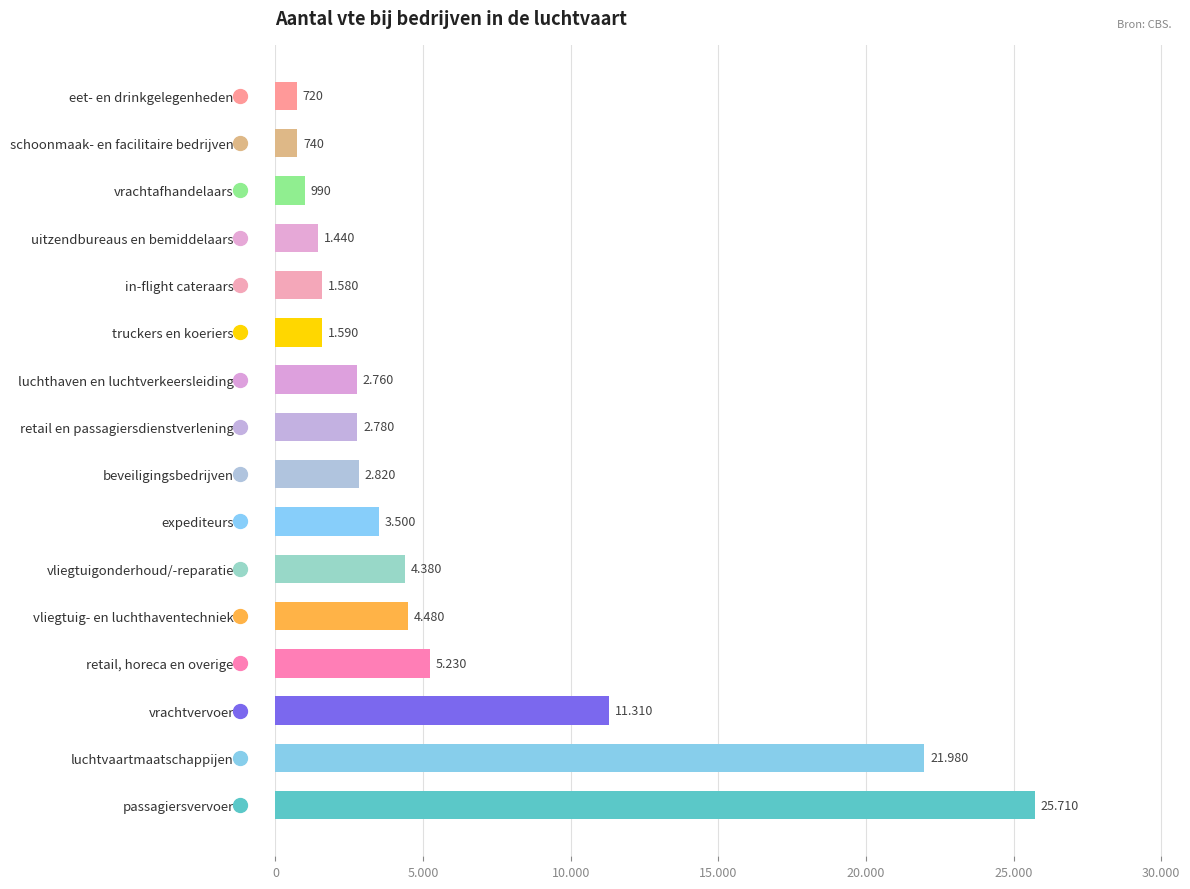

Are the bars grouped side by side (vs. stacked)?

No